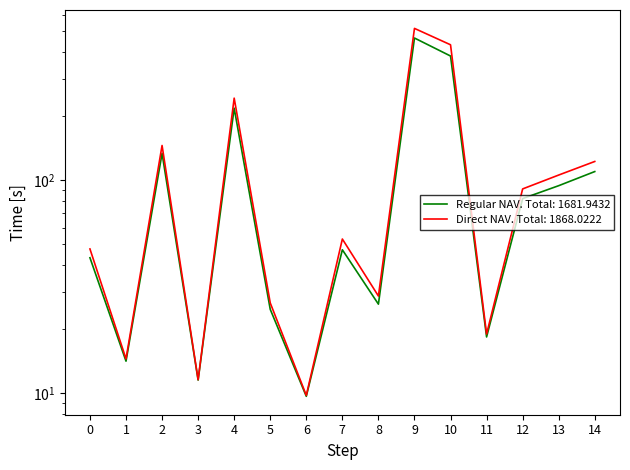

How many values in the Direct NAV series are below 52?

7